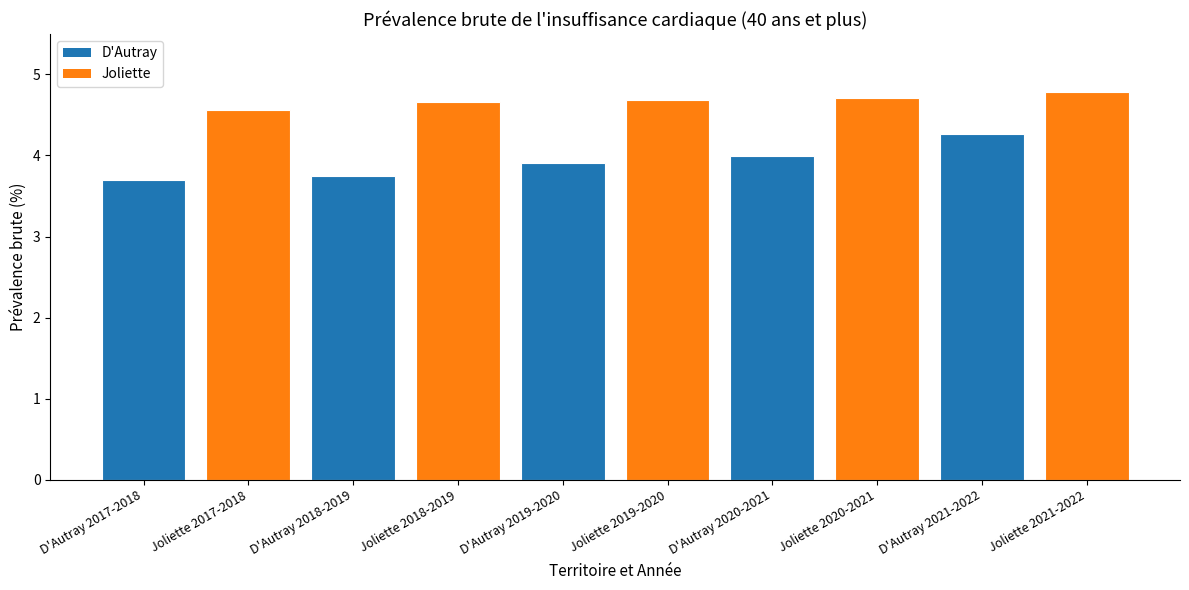

What is the difference between the second highest and second lowest values?

1.0